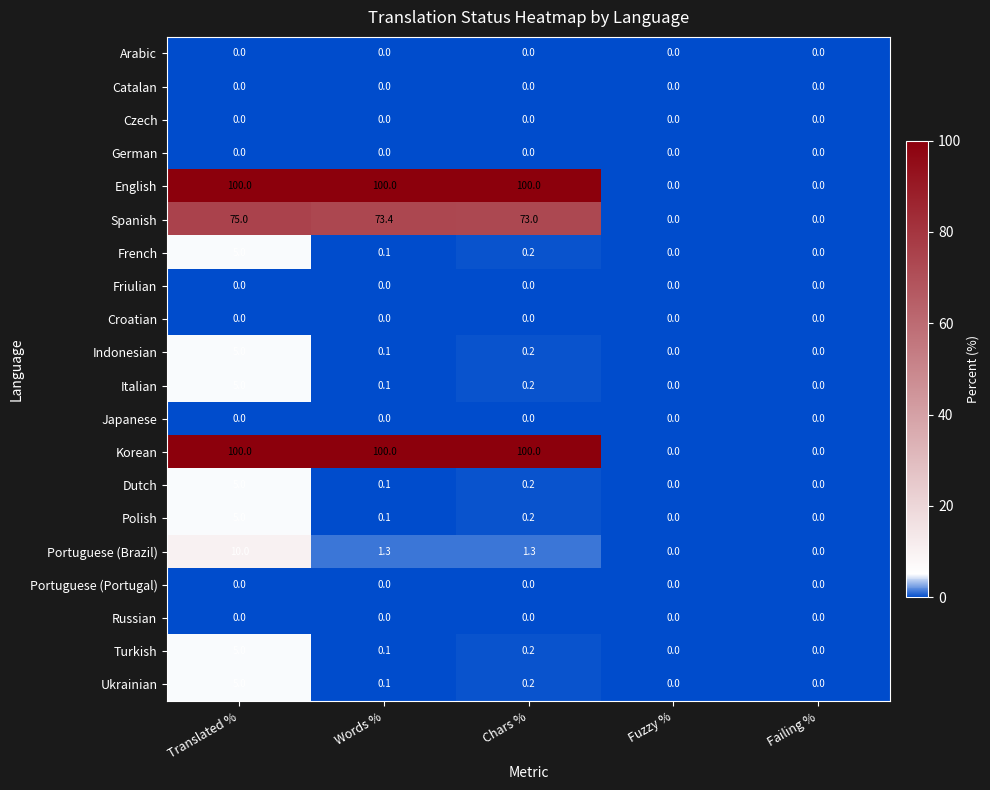

At which category is the sum across all series the highest?

Translated %